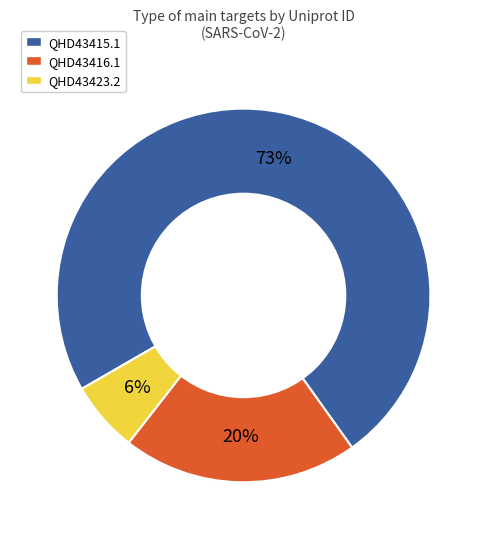

Does any single category account for the majority?

Yes